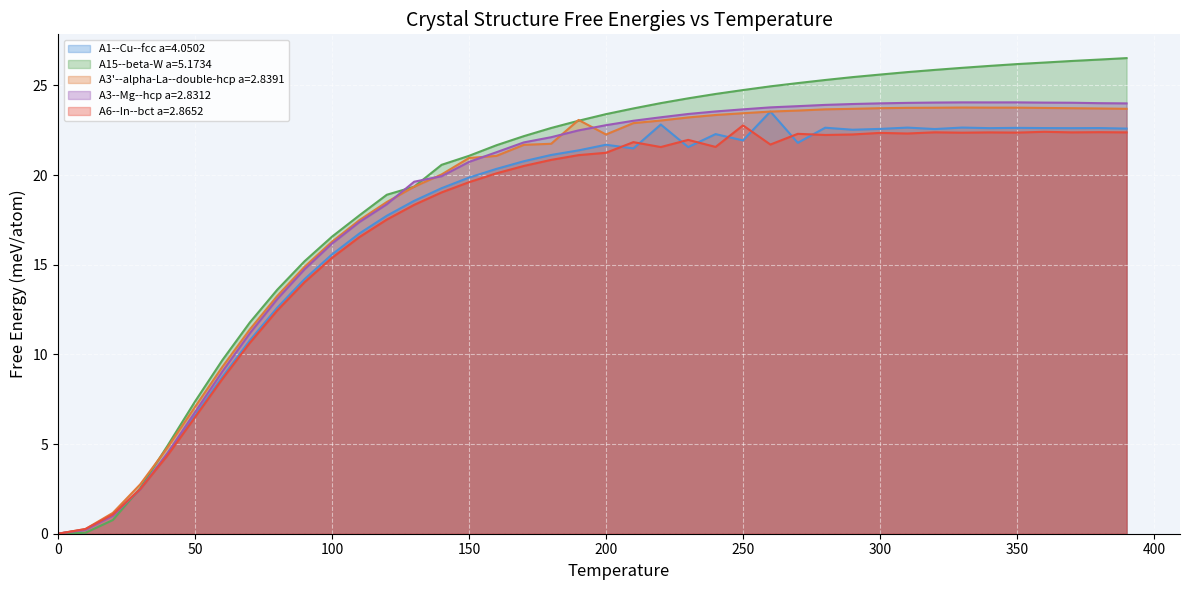

Reading left to right, transcribe all the data shown in this chart.

A1--Cu--fcc a=4.0502: 0.0	0.2	1.0	2.5	4.4	6.6	8.7	10.8	12.6	14.2	15.6	16.7	17.7	18.6	19.3	19.9	20.3	20.8	21.1	21.4	21.7	21.5	22.8	21.6	22.3	21.9	23.5	21.8	22.6	22.5	22.6	22.6	22.6	22.7	22.6	22.6	22.6	22.6	22.6	22.6
A15--beta-W a=5.1734: 0.0	0.1	0.8	2.5	4.9	7.4	9.7	11.8	13.6	15.2	16.6	17.8	18.9	19.4	20.6	21.1	21.7	22.2	22.6	23.0	23.4	23.7	24.0	24.3	24.5	24.7	25.0	25.1	25.3	25.5	25.6	25.7	25.9	26.0	26.1	26.2	26.3	26.4	26.4	26.5
A3'--alpha-La--double-hcp a=2.8391: 0.0	0.3	1.2	2.8	4.8	7.1	9.3	11.4	13.3	14.9	16.3	17.5	18.5	19.4	20.0	21.0	21.1	21.7	21.7	23.1	22.3	22.9	23.0	23.2	23.4	23.5	23.5	23.6	23.7	23.7	23.7	23.8	23.8	23.8	23.8	23.8	23.7	23.7	23.7	23.7
A3--Mg--hcp a=2.8312: 0.0	0.2	1.0	2.5	4.5	6.8	9.1	11.2	13.1	14.8	16.2	17.4	18.4	19.6	19.9	20.7	21.3	21.8	22.1	22.5	22.8	23.0	23.2	23.4	23.6	23.7	23.8	23.8	23.9	24.0	24.0	24.0	24.0	24.1	24.1	24.1	24.0	24.0	24.0	24.0
A6--In--bct a=2.8652: 0.0	0.3	1.1	2.5	4.4	6.5	8.6	10.6	12.4	14.0	15.4	16.5	17.5	18.3	19.0	19.6	20.1	20.5	20.8	21.1	21.2	21.8	21.6	22.0	21.6	22.8	21.7	22.3	22.2	22.3	22.4	22.3	22.4	22.4	22.4	22.4	22.4	22.4	22.4	22.4